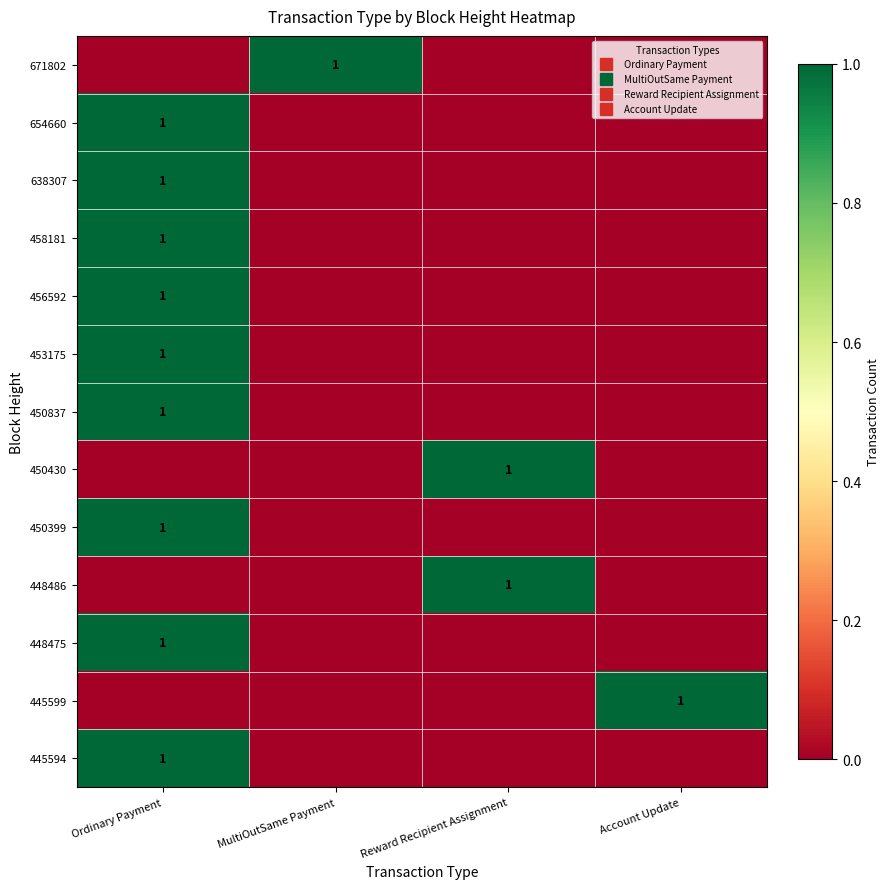

At which label is 448475 closest to 0?

MultiOutSame Payment